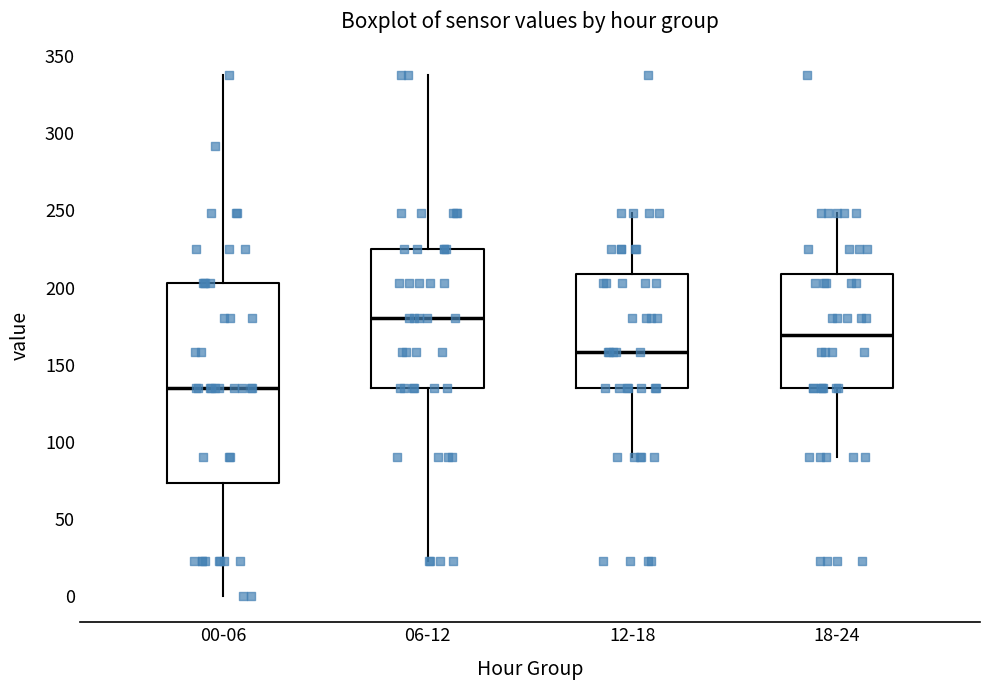

Reading left to right, transcribe this box plot: for each box, give where its median line is, the range the box spans, and where its two whiskers end, as read against the y-axis. The values are not printed on the chart, so give them approximately, as read against the axis.

00-06: median 135, box 75 to 205, whiskers 0 to 340
06-12: median 180, box 135 to 225, whiskers 25 to 340
12-18: median 160, box 135 to 210, whiskers 90 to 250
18-24: median 170, box 135 to 210, whiskers 90 to 250